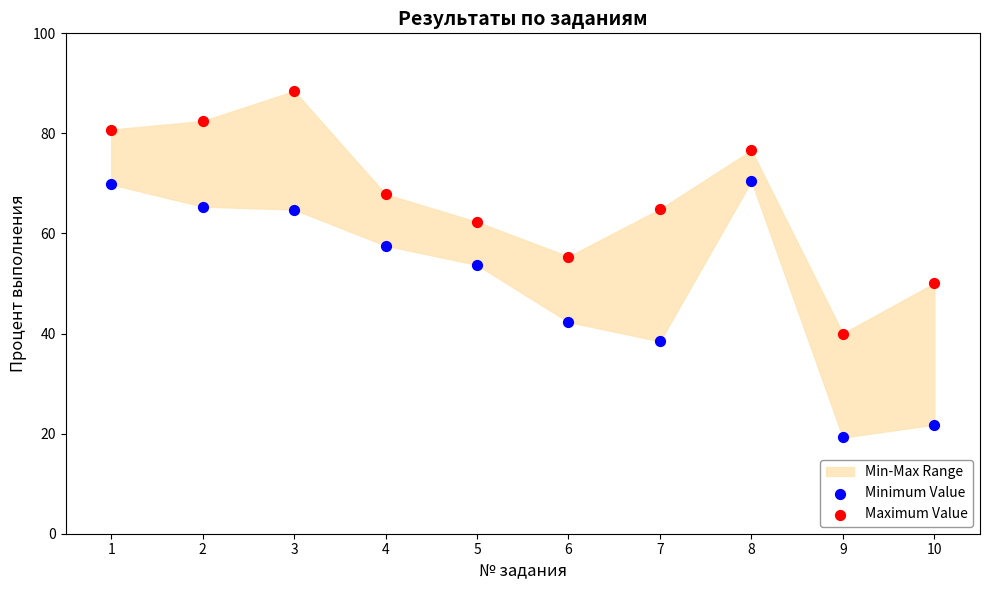

Which series contains the highest Y value?

Maximum Value